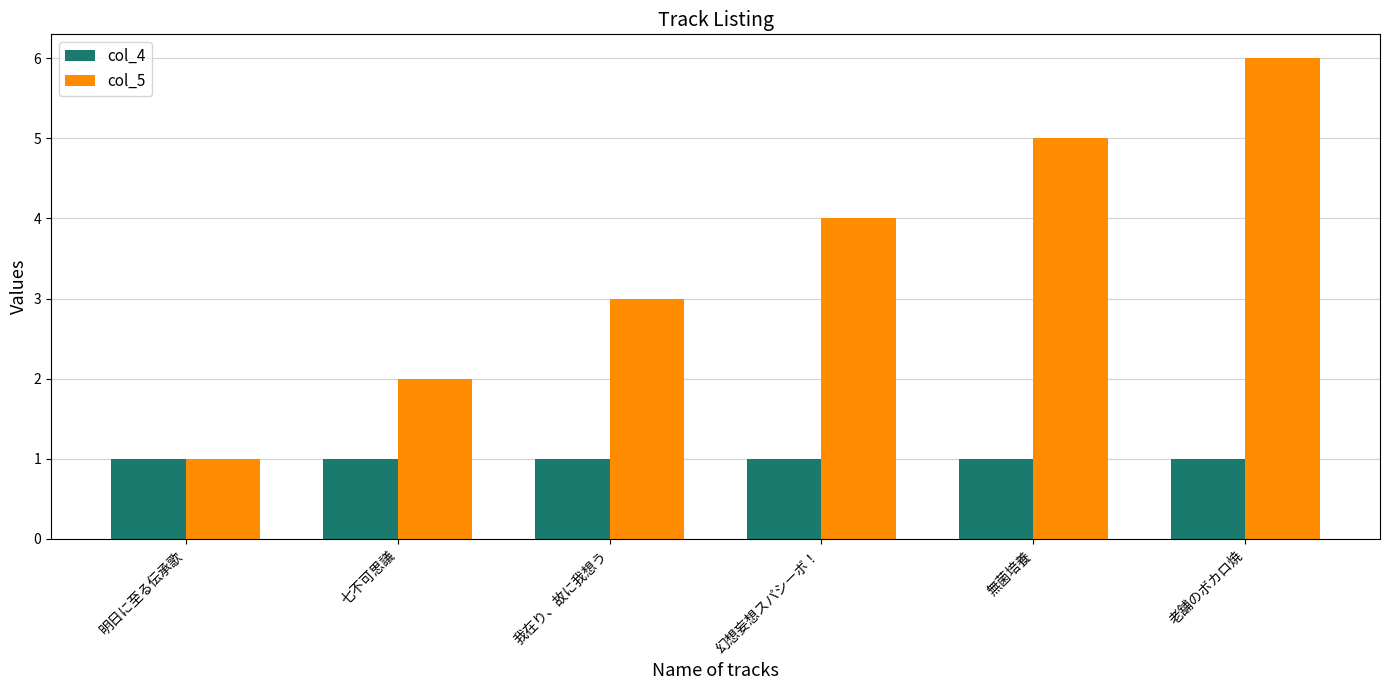

How many distinct data groups are displayed?

2